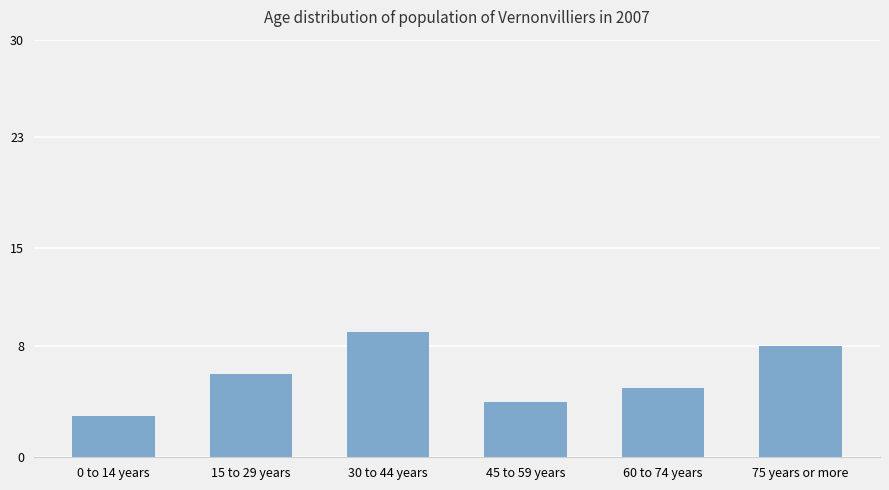

Between 60 to 74 years and 0 to 14 years, which is larger?

60 to 74 years